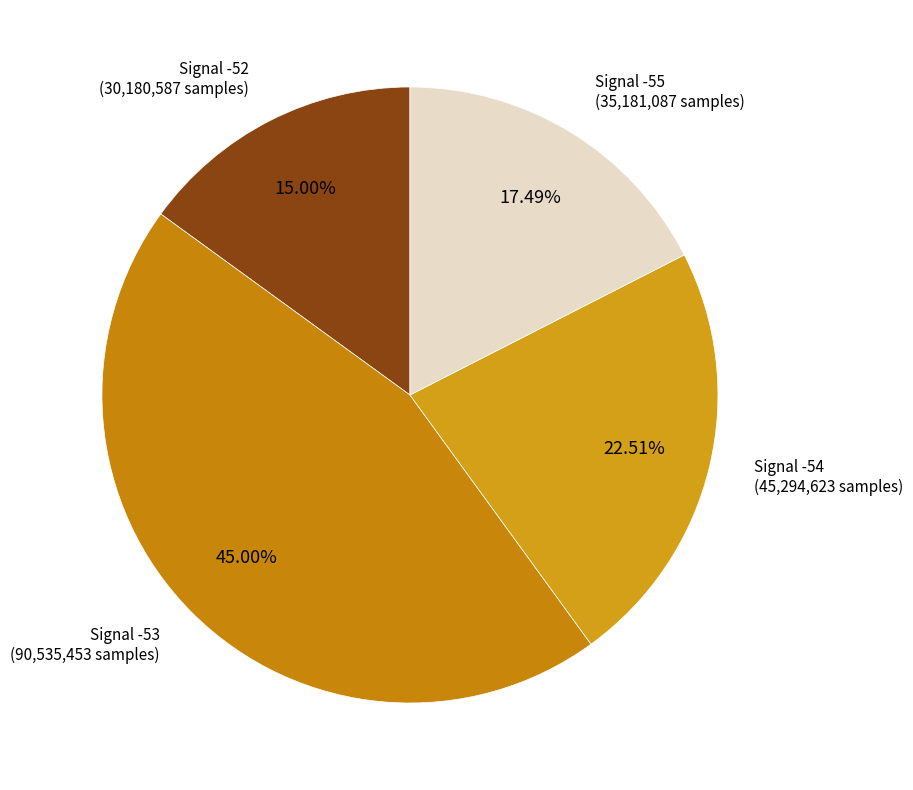

Count the number of slices in the pie.

4